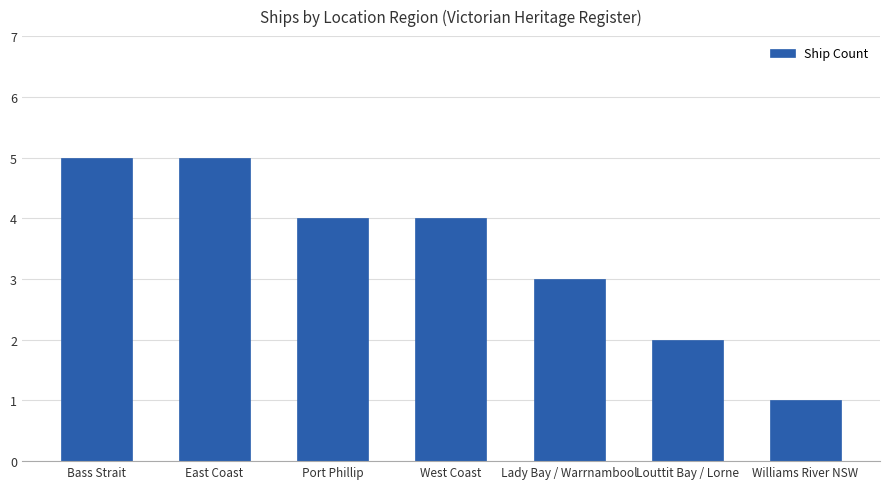

At which label does the data first exceed 4?

Bass Strait